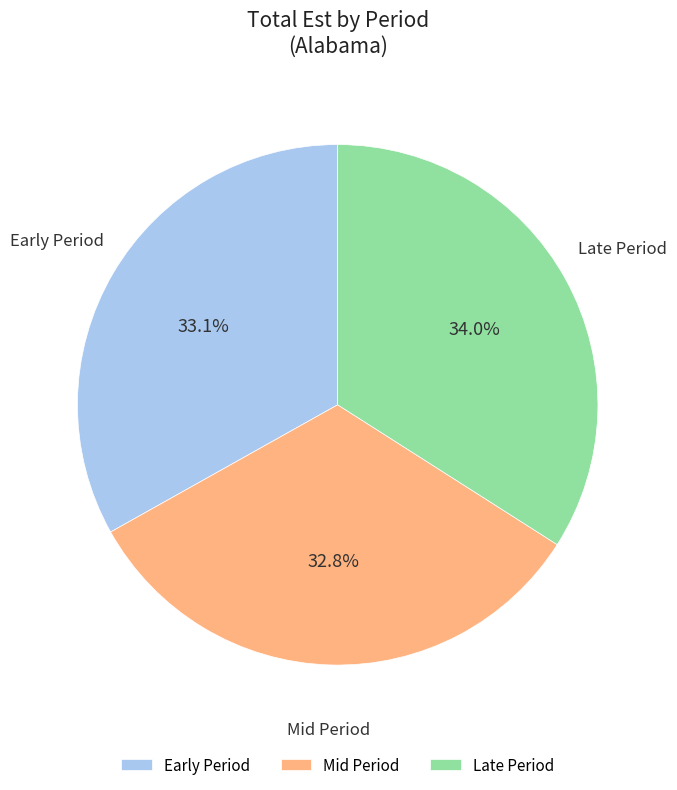

Which has a higher value, Late Period or Mid Period?

Late Period